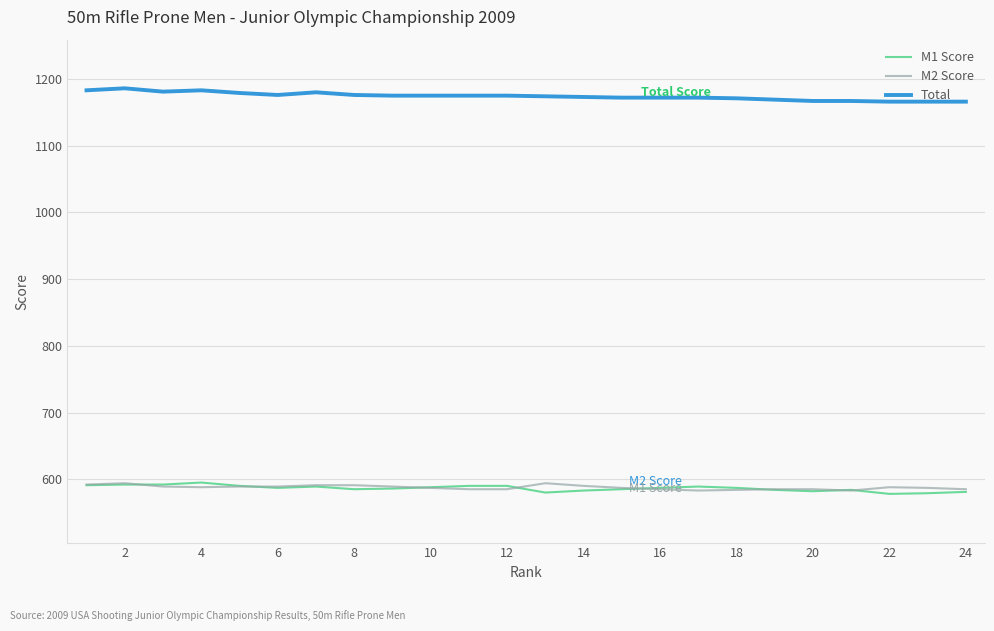

True or false: Total and M1 Score cross at least once.

False